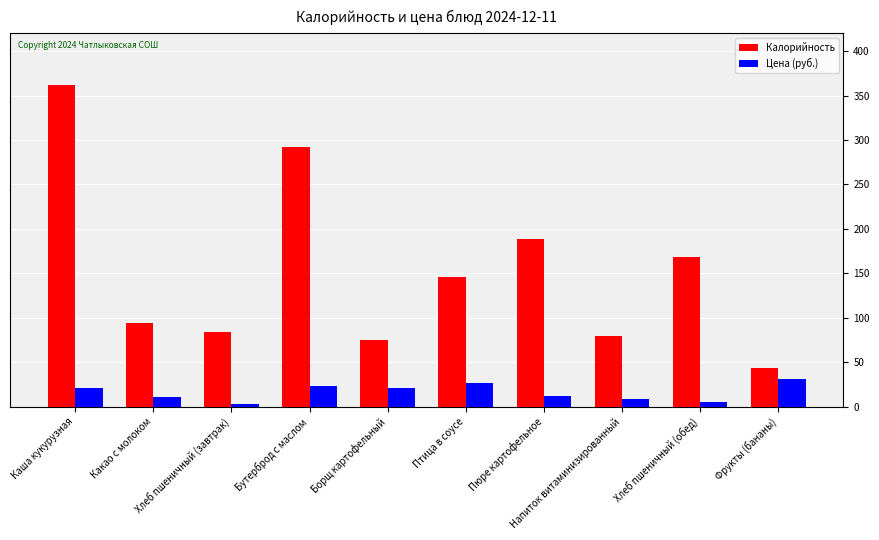

Which series has the widest spread of values?

Калорийность